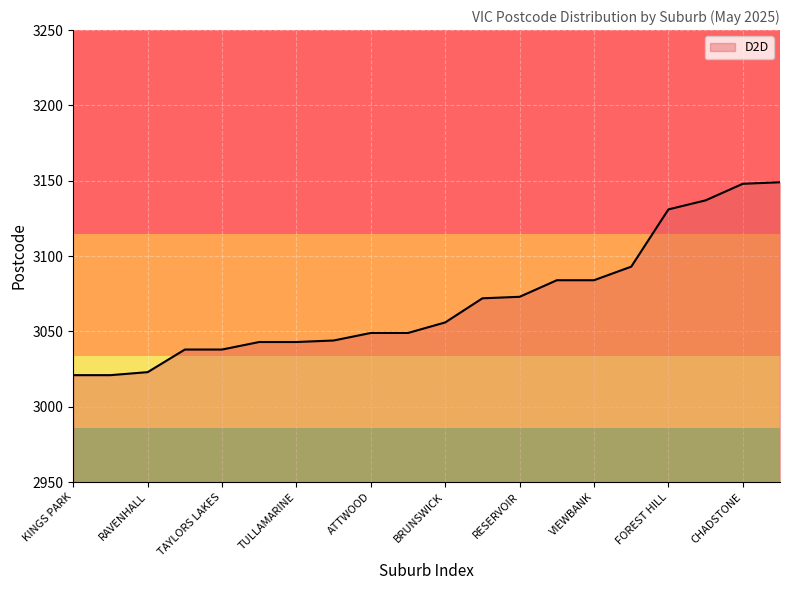

How many lines are shown in the chart?

1